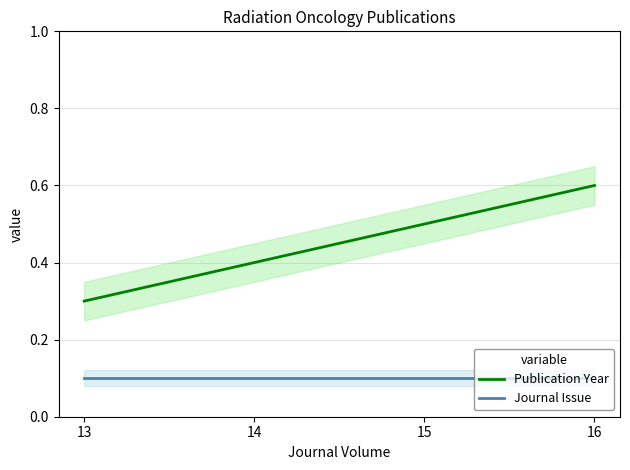

What is the label of the 1st point from the left?

13